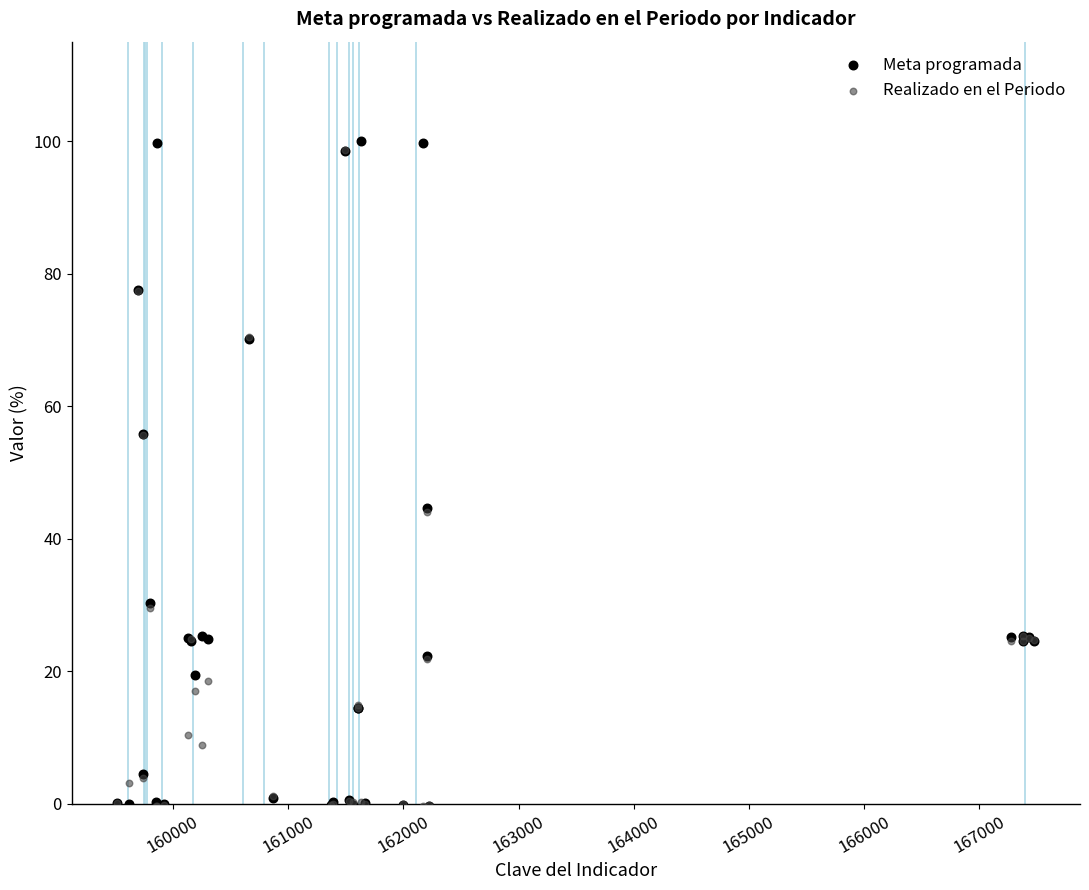

What are all the series names shown in the legend?

Meta programada, Realizado en el Periodo